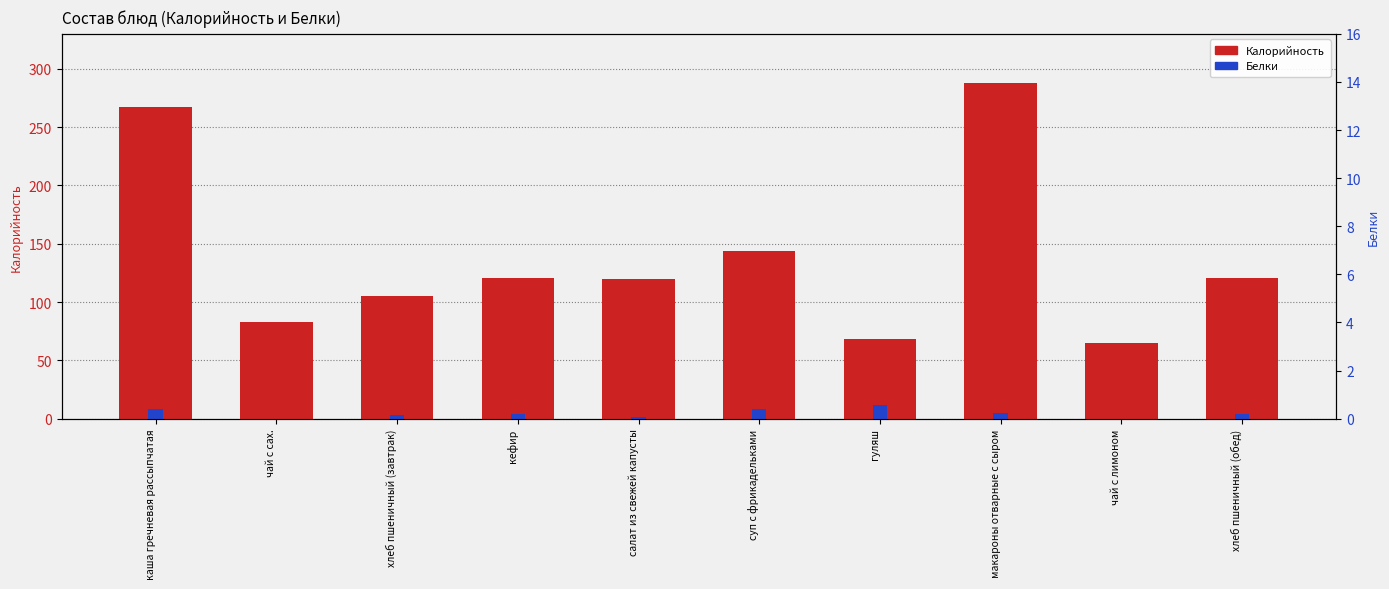

Between кефир and суп с фрикадельками, which series saw the biggest shift?

Калорийность